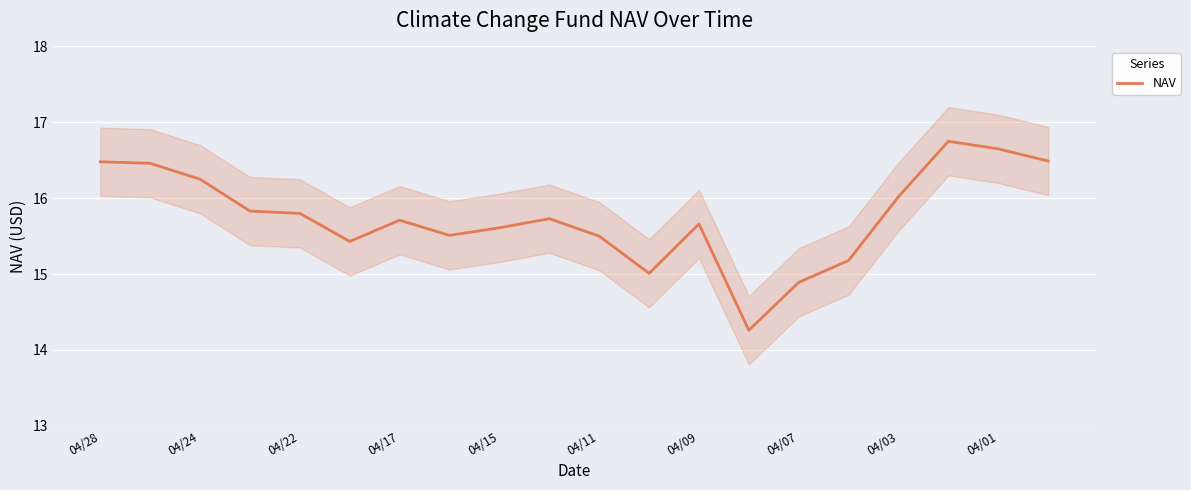

At which label does the data first exceed 15?

04/28